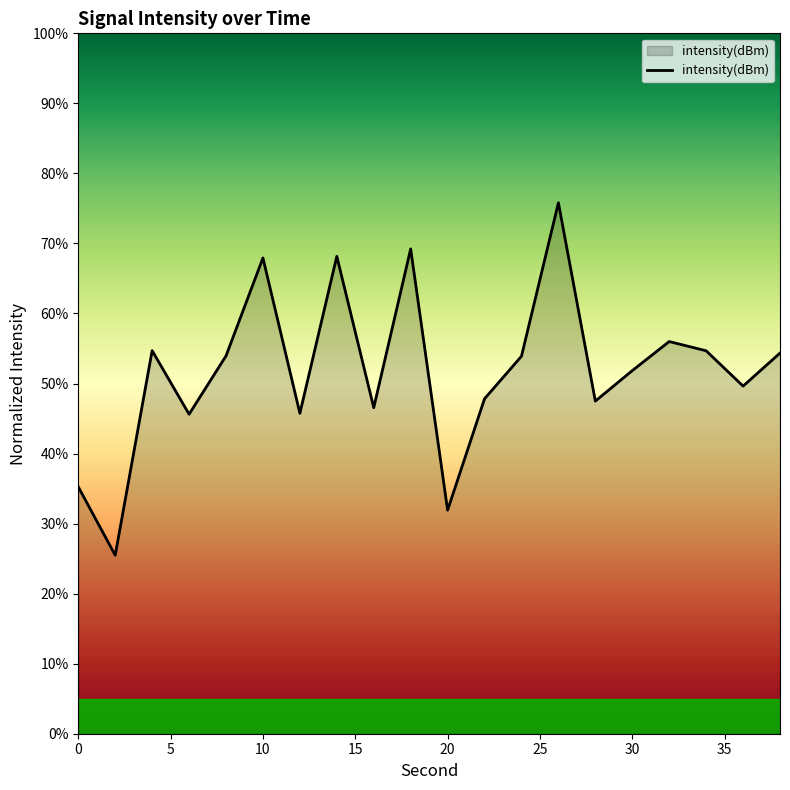

What is the difference between the maximum and minimum values?

50.3